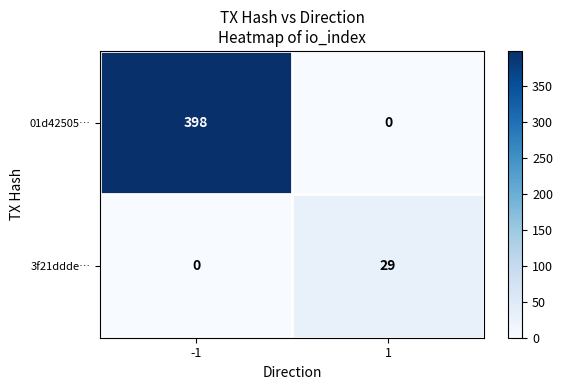

The value of 01d42505… at 1 is -127. True or false?

False